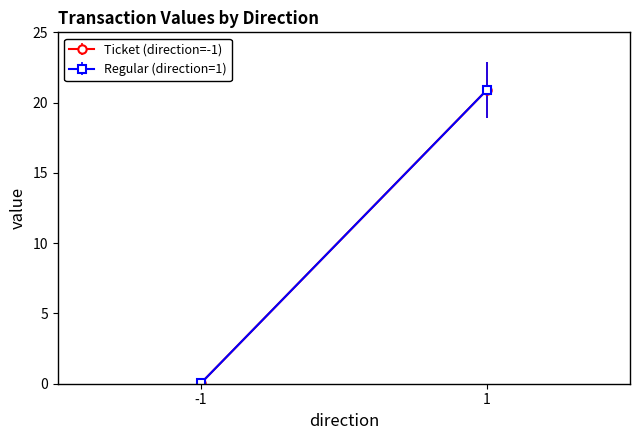

What are all the series names shown in the legend?

Ticket (direction=-1), Regular (direction=1)